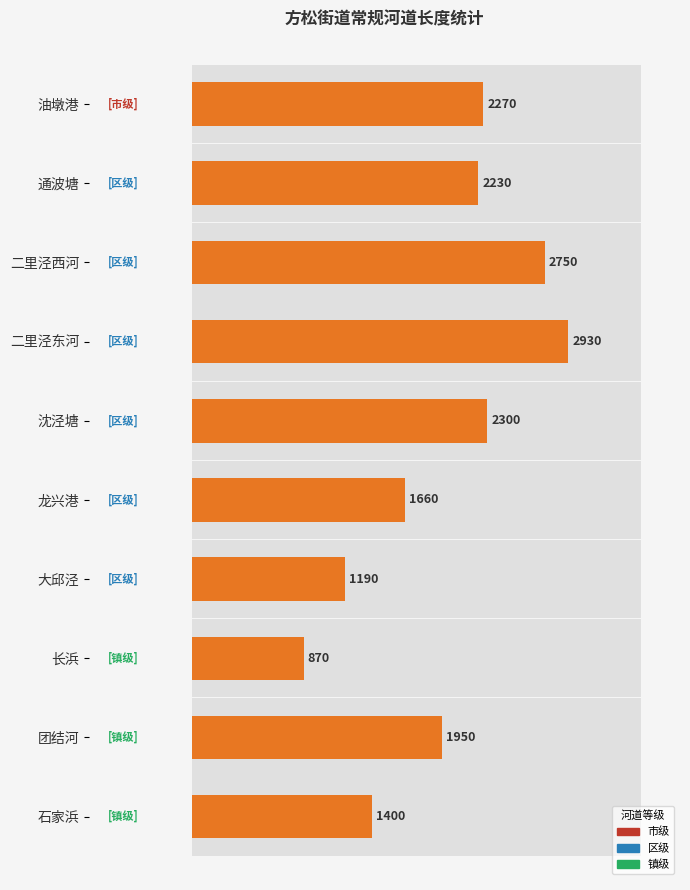

Count the number of categories in the chart.

10